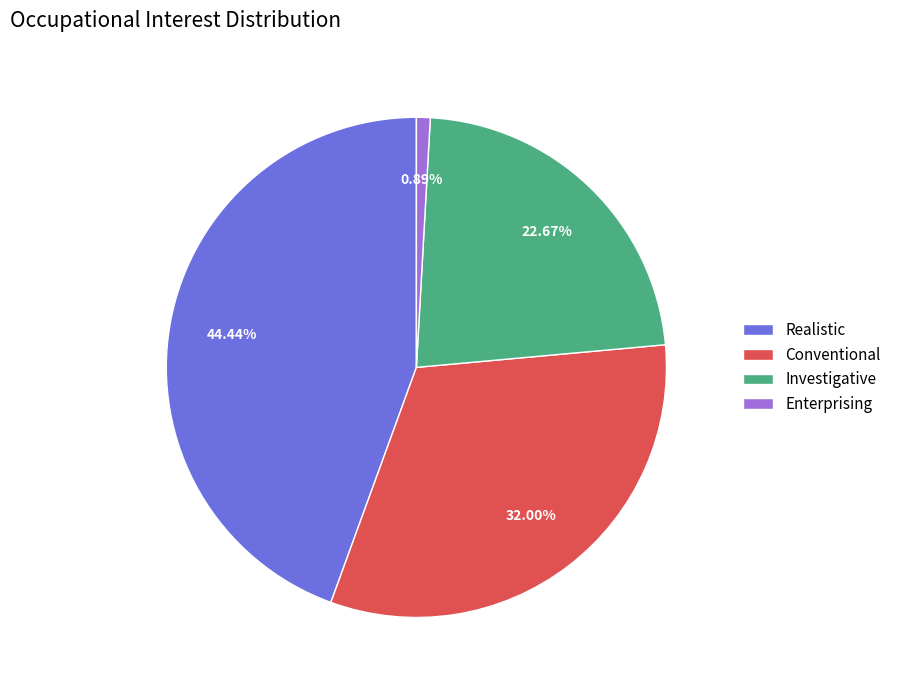

Count the number of slices in the pie.

4